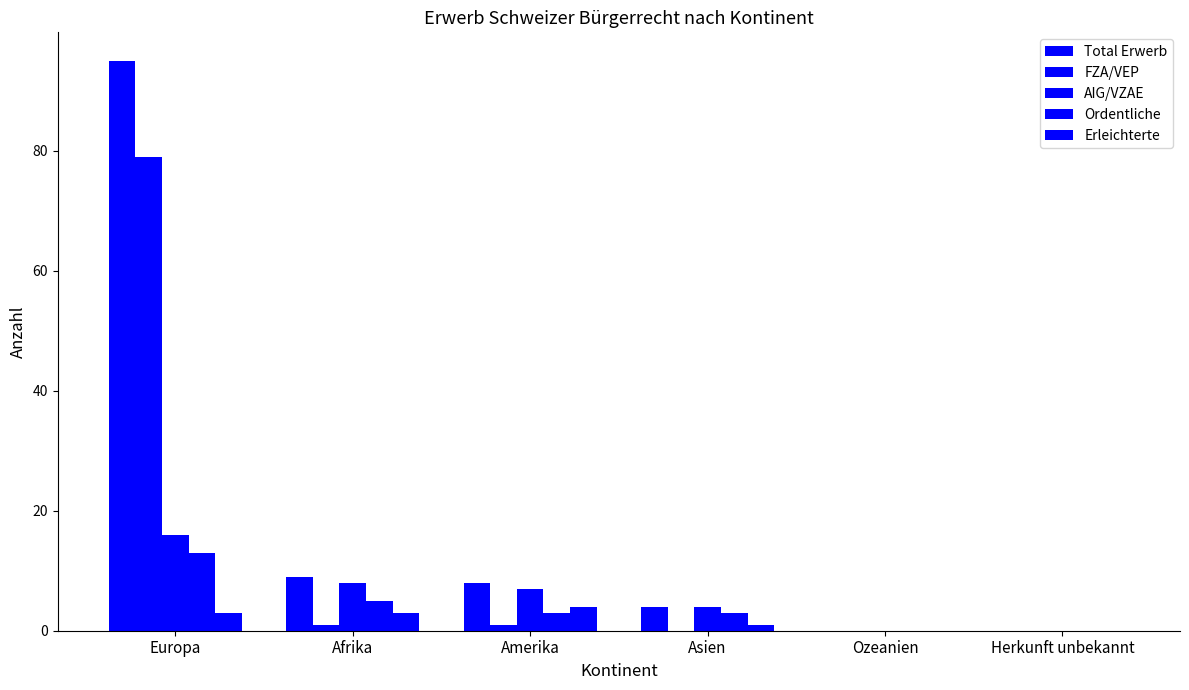

Where is Erleichterte nearest to the value 2?

Europa